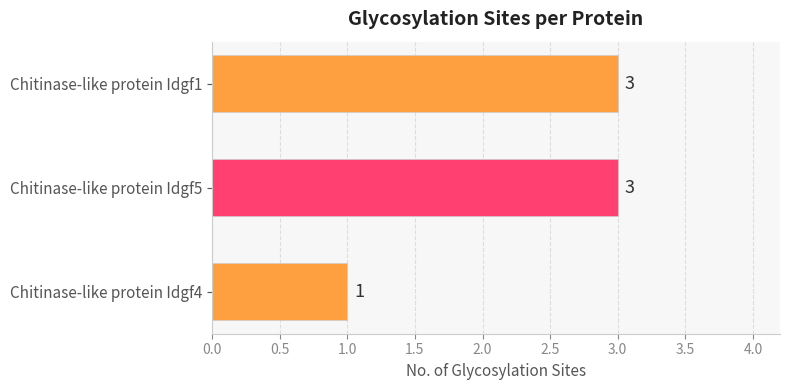

What is the ratio of the value at Chitinase-like protein Idgf5 to the value at Chitinase-like protein Idgf1?

1.0